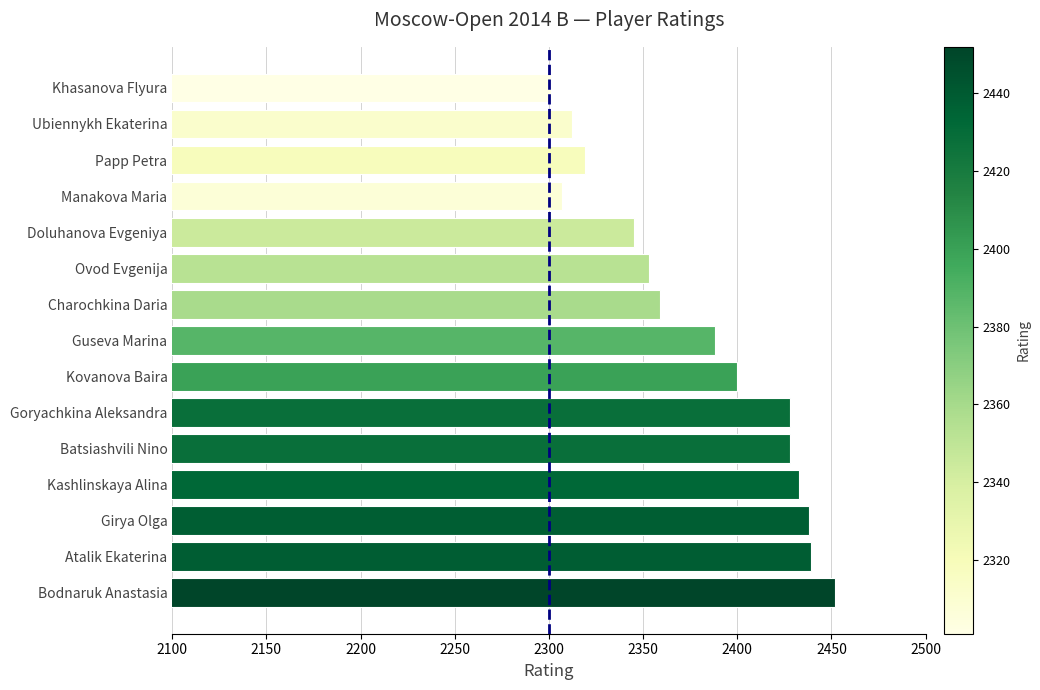

True or false: the data shows 2452 at Bodnaruk Anastasia.

True